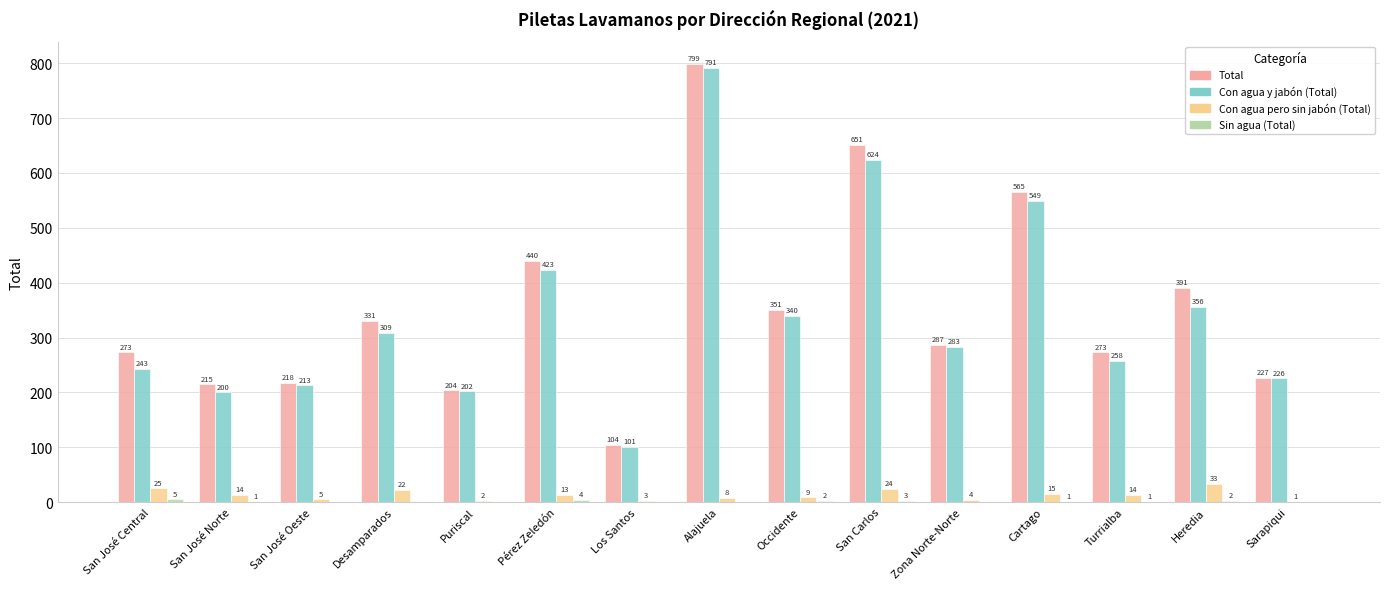

At which category is the sum across all series the highest?

Alajuela